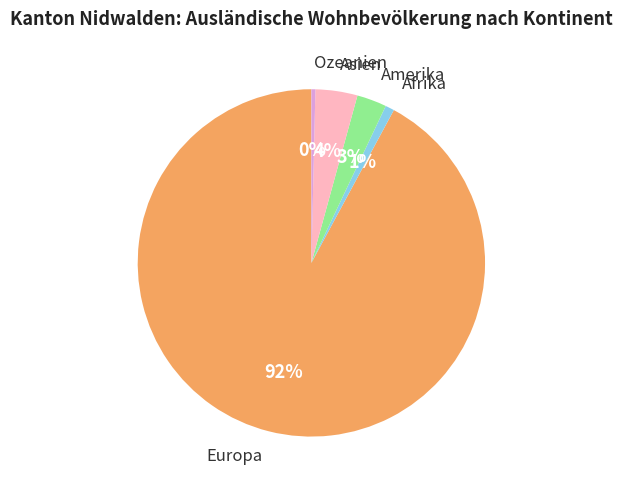

To the nearest percent, what is the average slice percentage?

20%